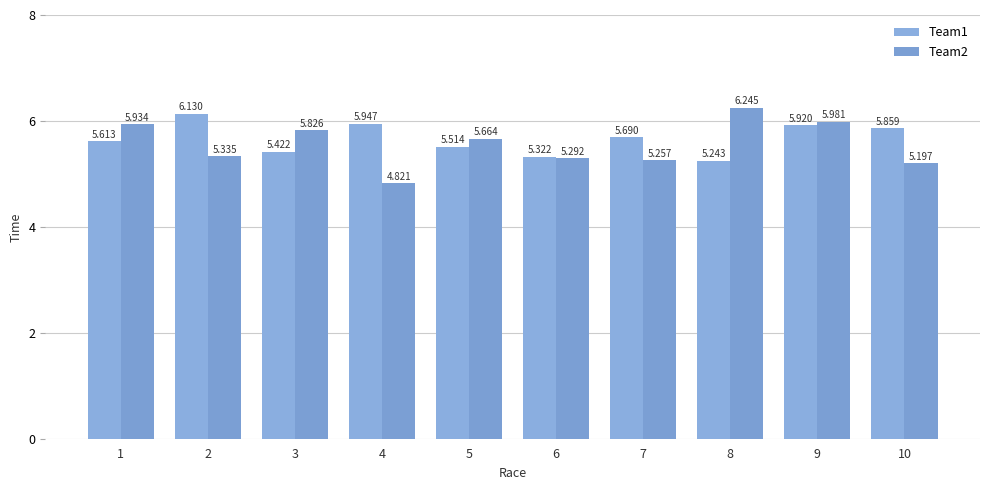

Does the chart contain stacked bars?

No